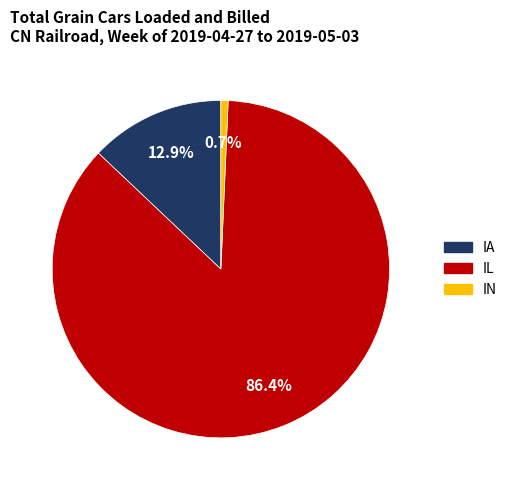

Which slice is the smallest?

IN